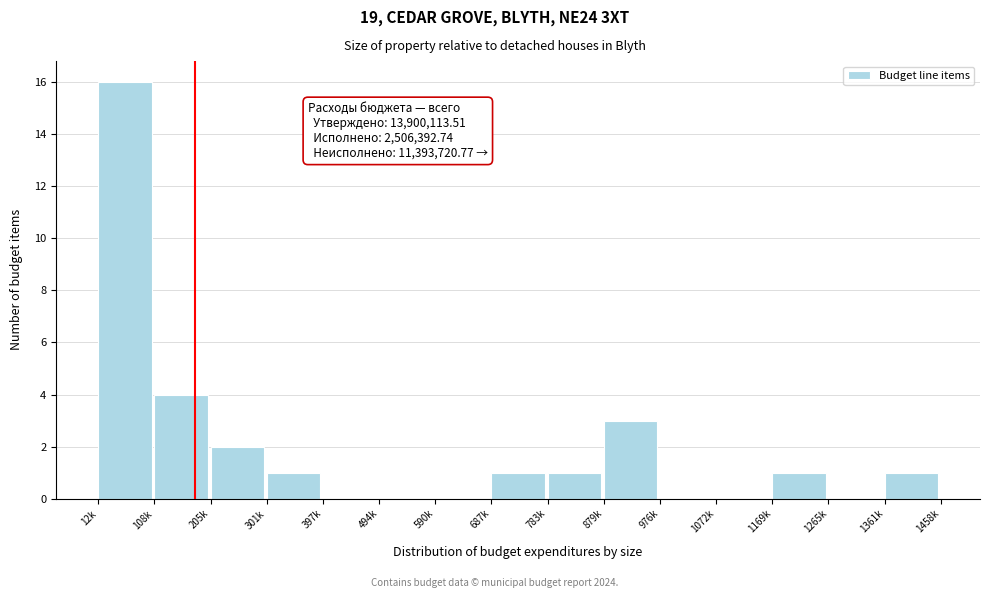

Reading right to left, extract all data points from this chart.

1361k=1	1265k=0	1169k=1	1072k=0	976k=0	879k=3	783k=1	687k=1	590k=0	494k=0	397k=0	301k=1	205k=2	108k=4	12k=16